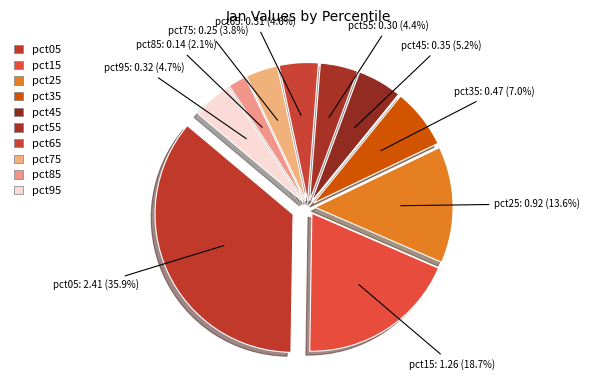

To the nearest percent, what is the difference between the largest and smallest slice percentages?

34%